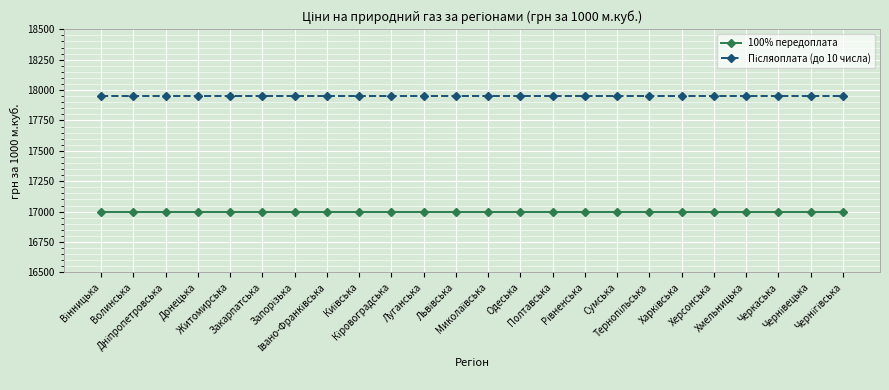

What is the lowest value of the 100% передоплата series?

17000